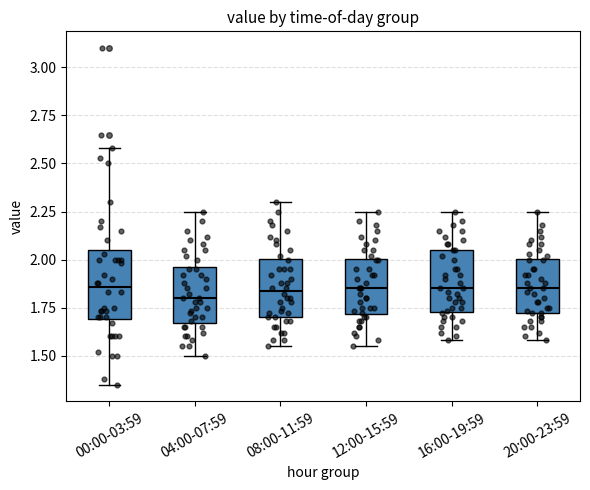

Reading left to right, read every box against the y-axis: the position of its median line, the range the box covers, and the ends of its whiskers. The values are not printed on the chart, so give them approximately, as read against the axis.

00:00-03:59: median 1.85, box 1.70 to 2.05, whiskers 1.35 to 2.60
04:00-07:59: median 1.80, box 1.65 to 1.95, whiskers 1.50 to 2.25
08:00-11:59: median 1.85, box 1.70 to 2.00, whiskers 1.55 to 2.30
12:00-15:59: median 1.85, box 1.70 to 2.00, whiskers 1.55 to 2.25
16:00-19:59: median 1.85, box 1.75 to 2.05, whiskers 1.60 to 2.25
20:00-23:59: median 1.85, box 1.70 to 2.00, whiskers 1.60 to 2.25